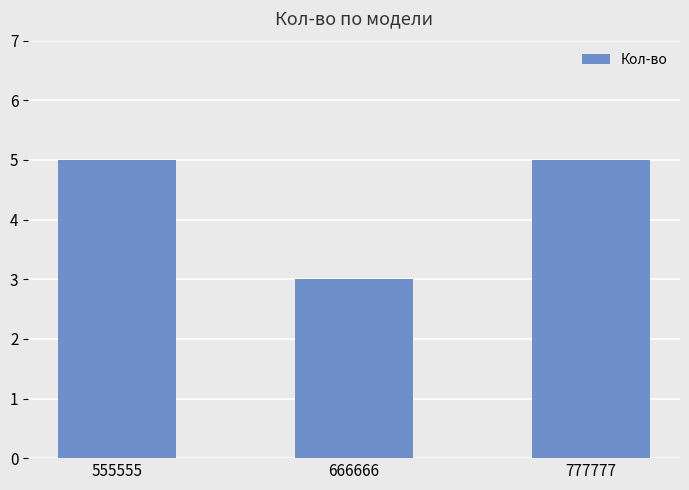

What is the minimum value shown in the chart?

3